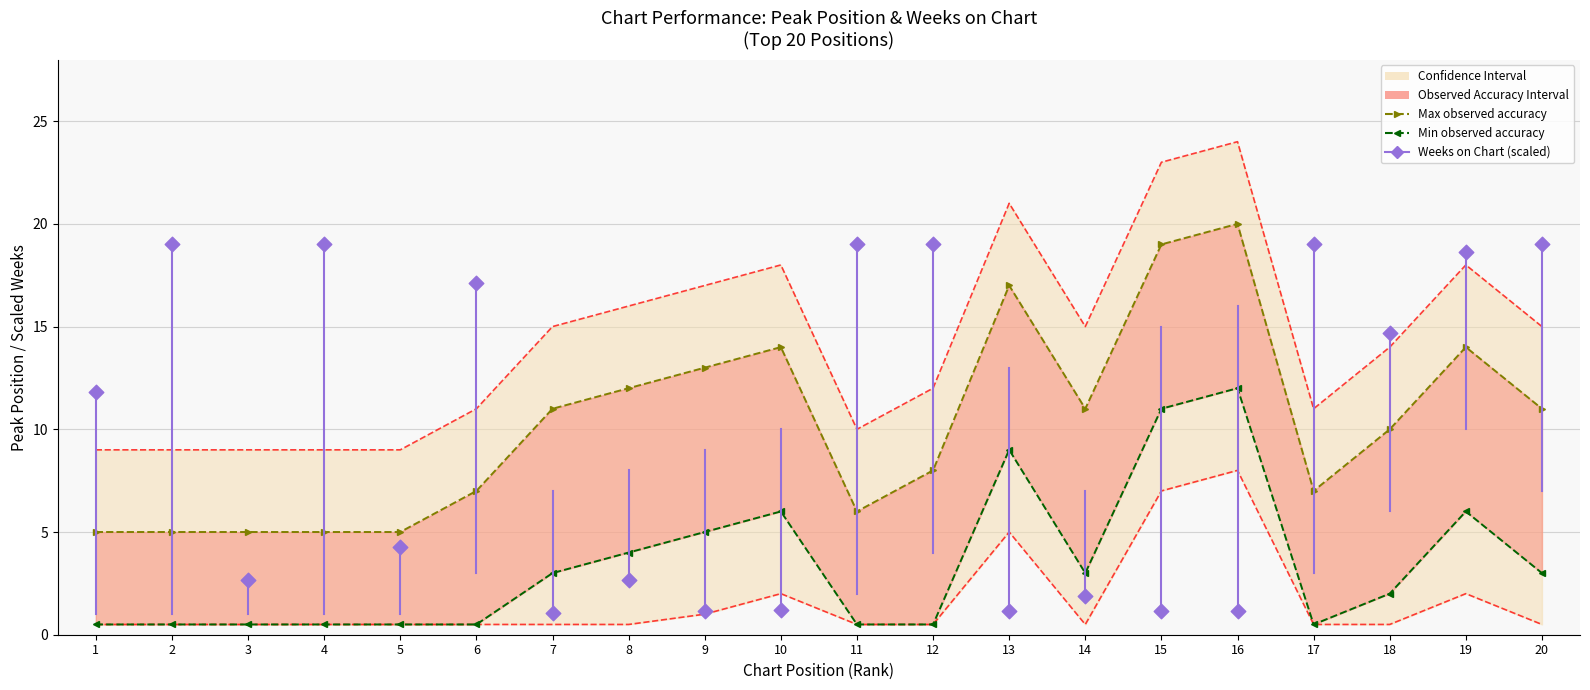

Which series has the largest total across all categories?

Max observed (Peak Pos upper)